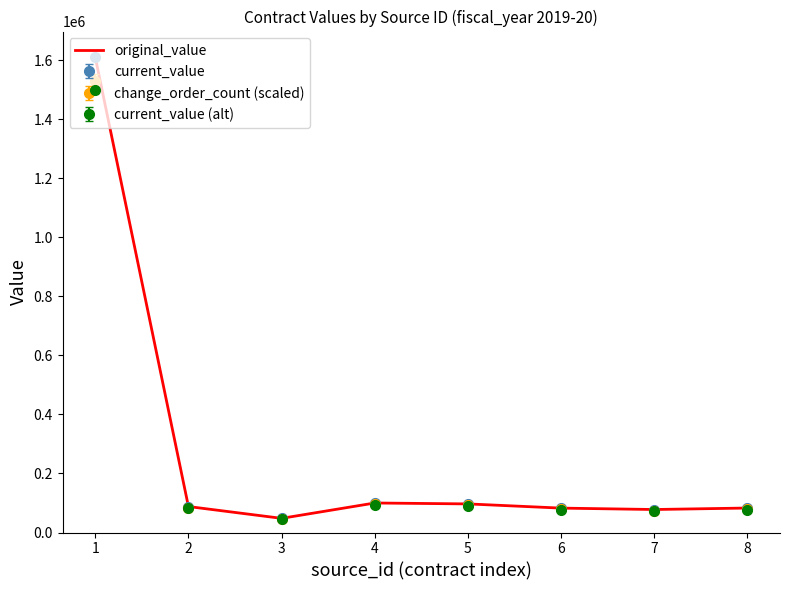

Does the chart have visible grid lines?

No